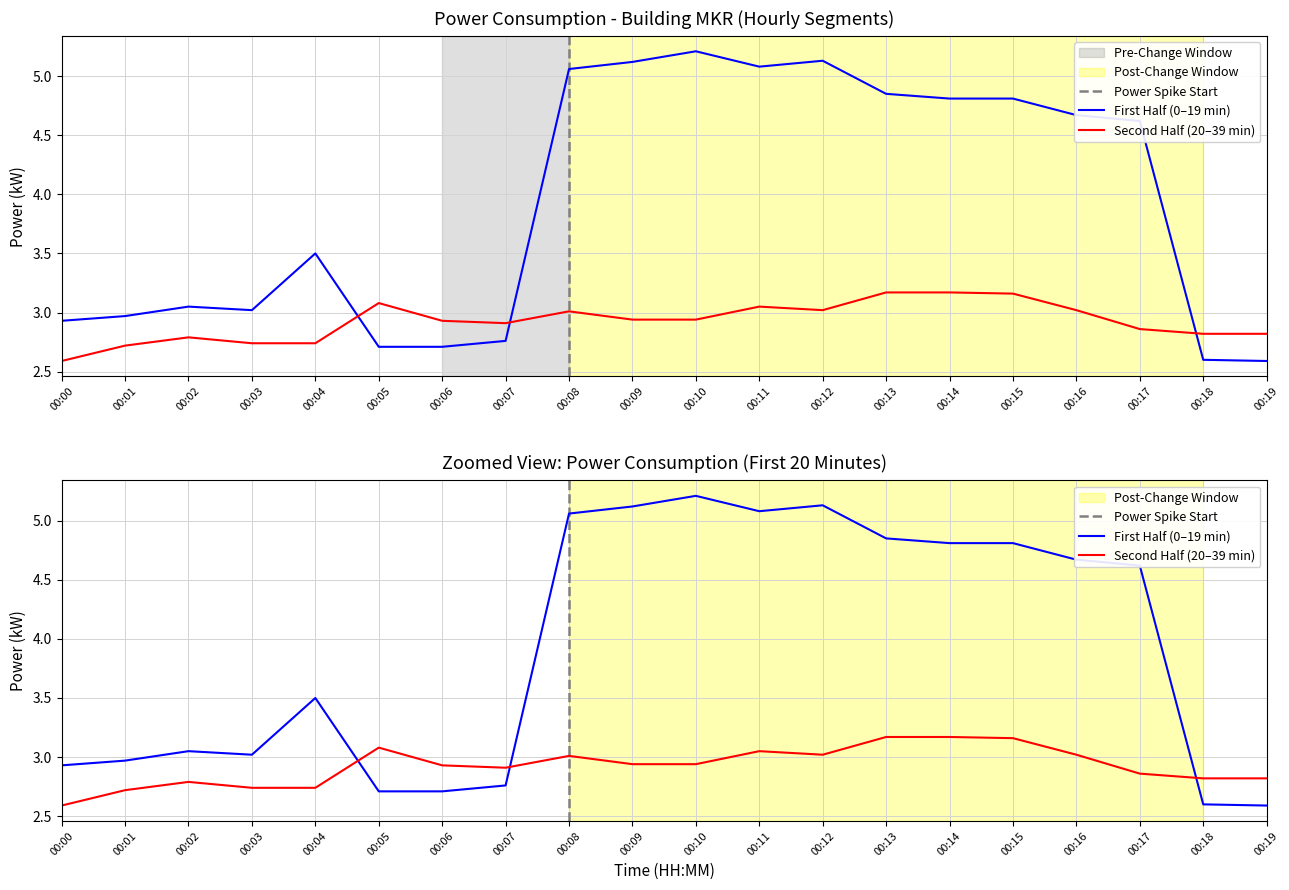

How many interior local valleys (lower than both neighbors) does the data have?

4